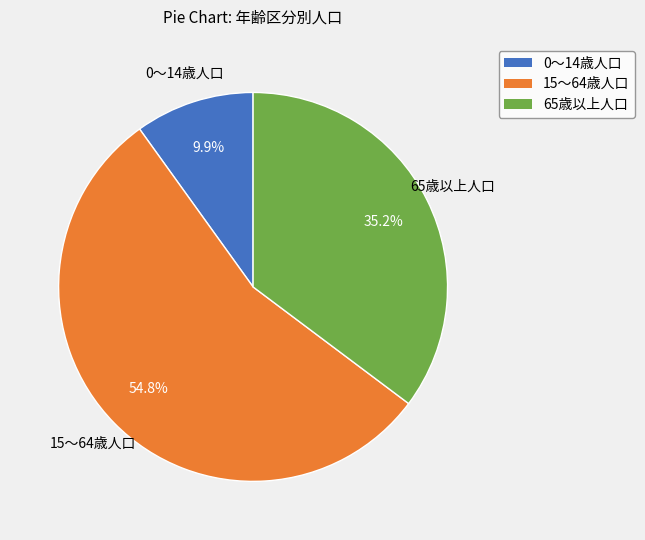

To the nearest percent, what is the difference between the 15～64歳人口 and 65歳以上人口 slice percentages?

20%